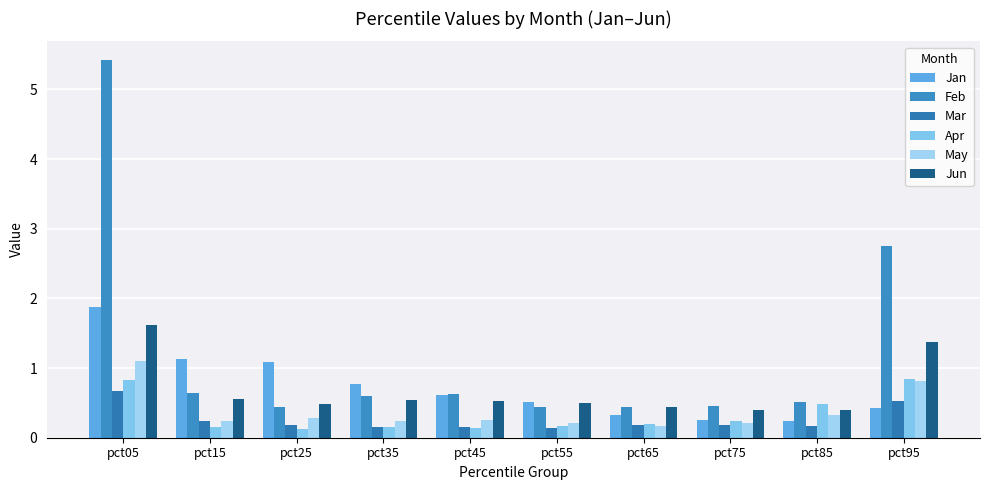

Reading right to left, what are all the values shown in this chart?

Jan: 0.4	0.2	0.2	0.3	0.5	0.6	0.8	1.1	1.1	1.9
Feb: 2.7	0.5	0.4	0.4	0.4	0.6	0.6	0.4	0.6	5.4
Mar: 0.5	0.2	0.2	0.2	0.1	0.2	0.2	0.2	0.2	0.7
Apr: 0.8	0.5	0.2	0.2	0.2	0.1	0.2	0.1	0.2	0.8
May: 0.8	0.3	0.2	0.2	0.2	0.2	0.2	0.3	0.2	1.1
Jun: 1.4	0.4	0.4	0.4	0.5	0.5	0.5	0.5	0.5	1.6